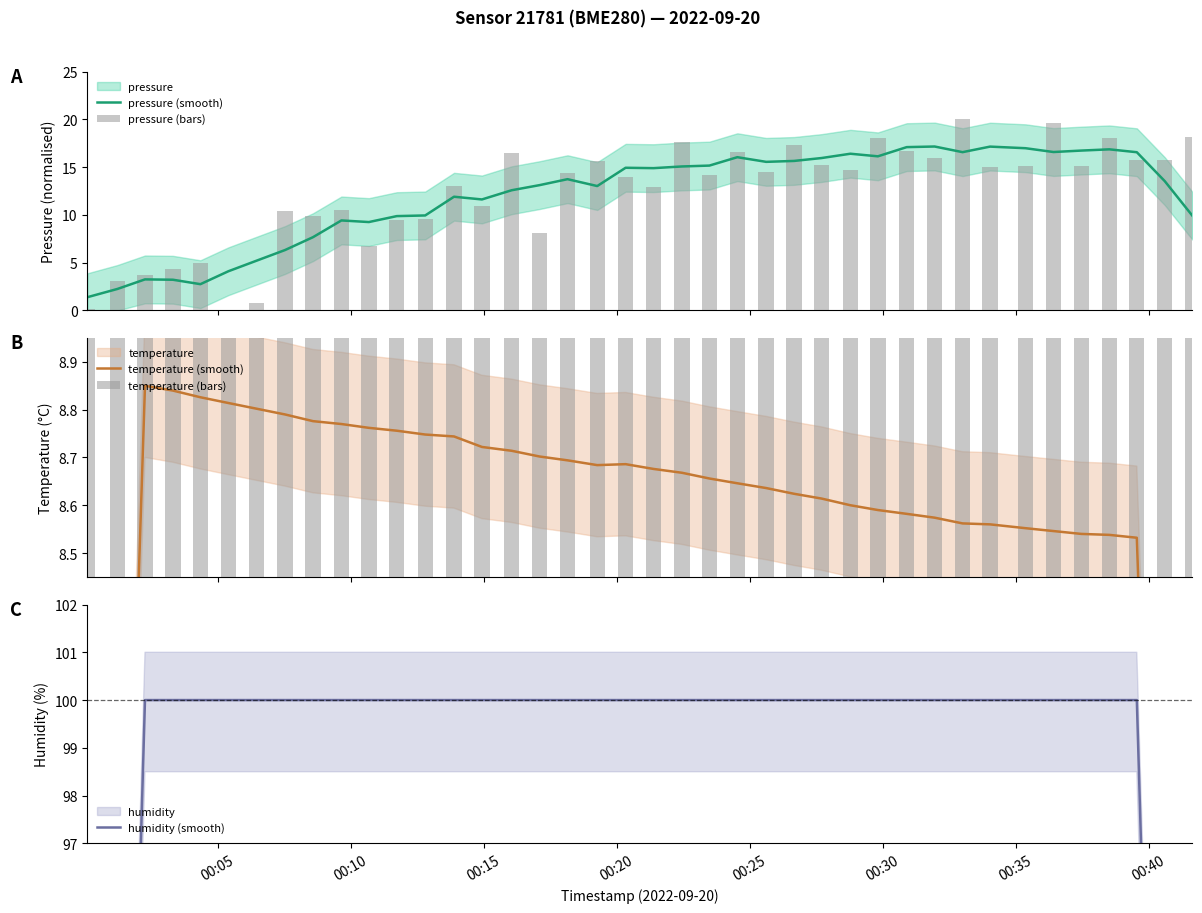

What is the minimum value for pressure (smooth)?

1.4